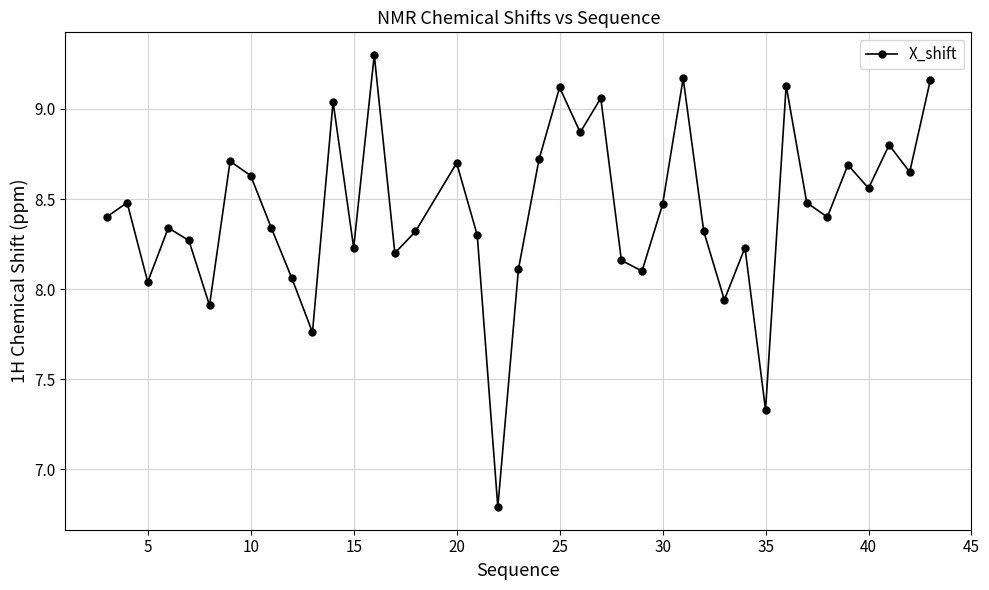

What is the maximum value shown in the chart?

9.3